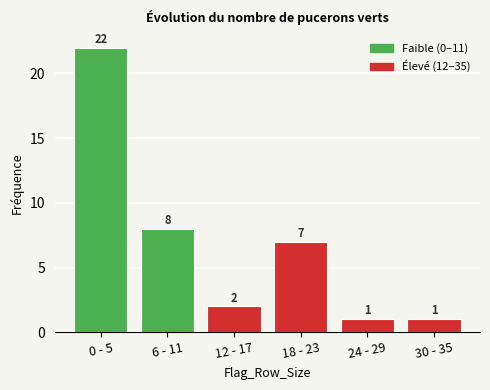

Reading left to right, list all the values displayed in this chart.

22	8	2	7	1	1